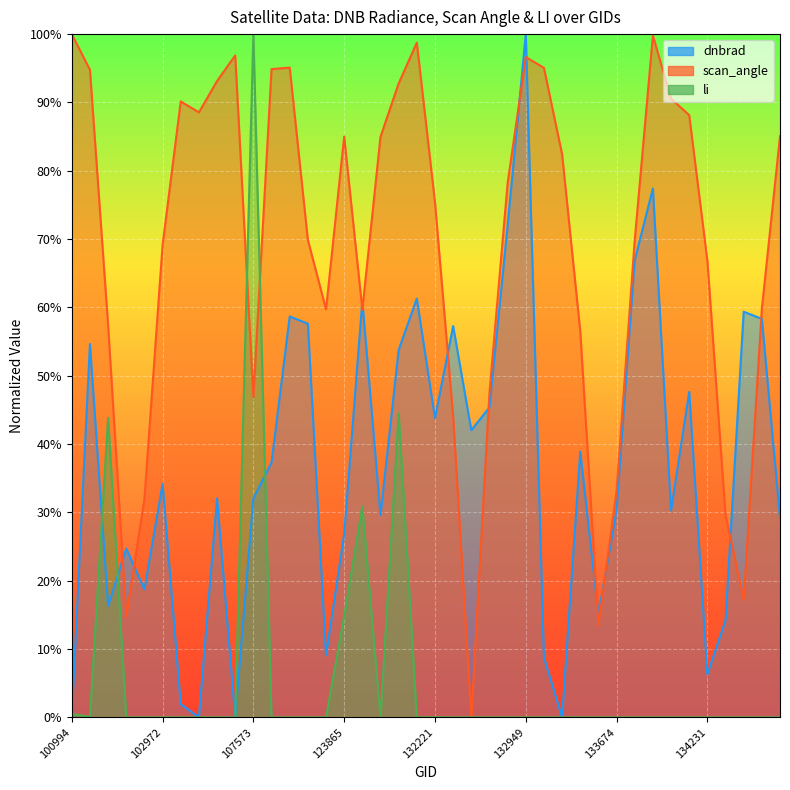

What is the greatest value displayed?

1.0